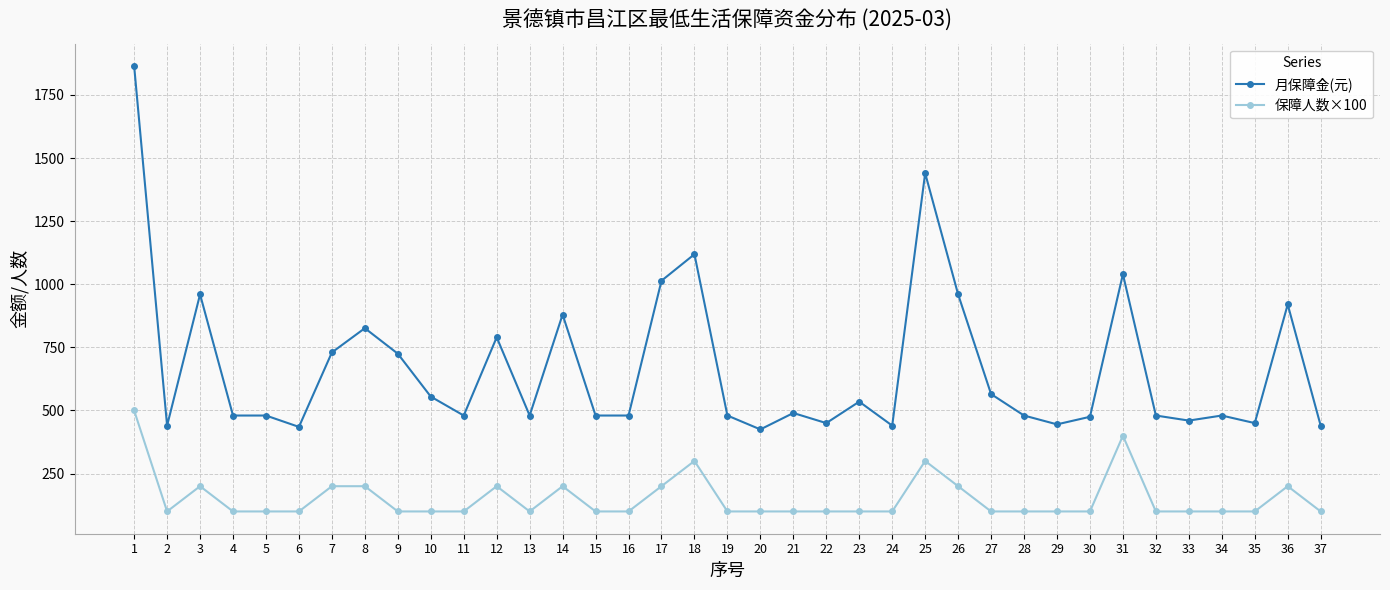

What is the maximum value shown in the chart?

1865